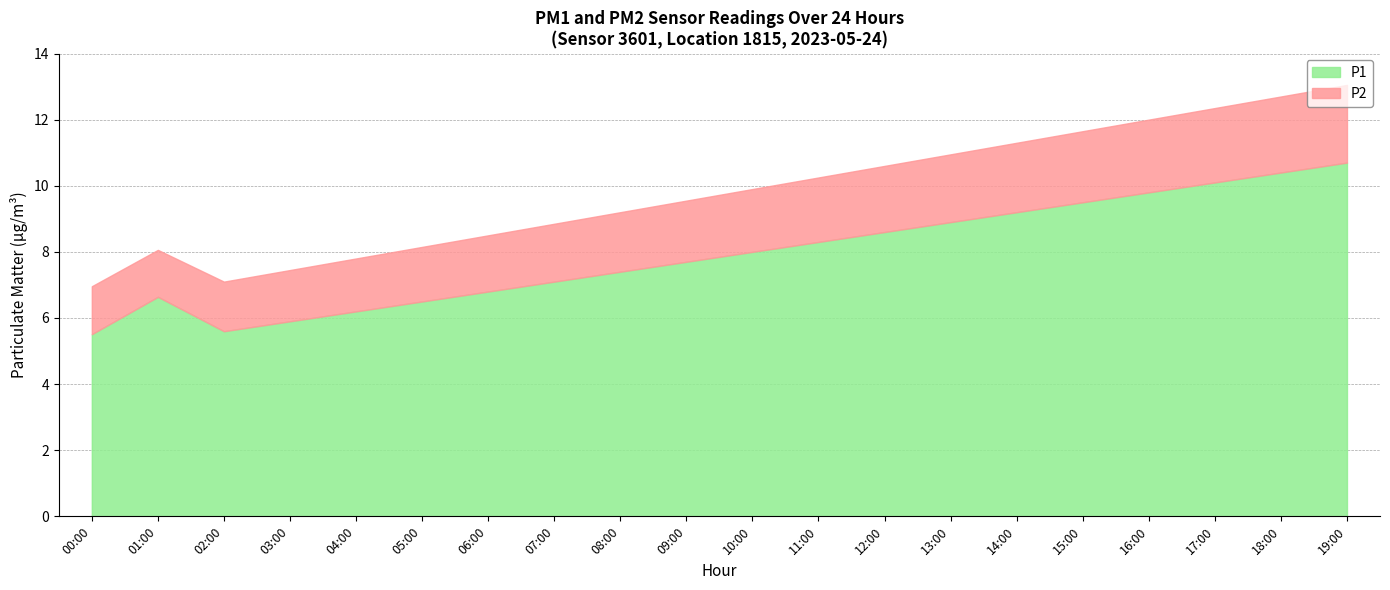

What is the average value of the P1 series?

7.9